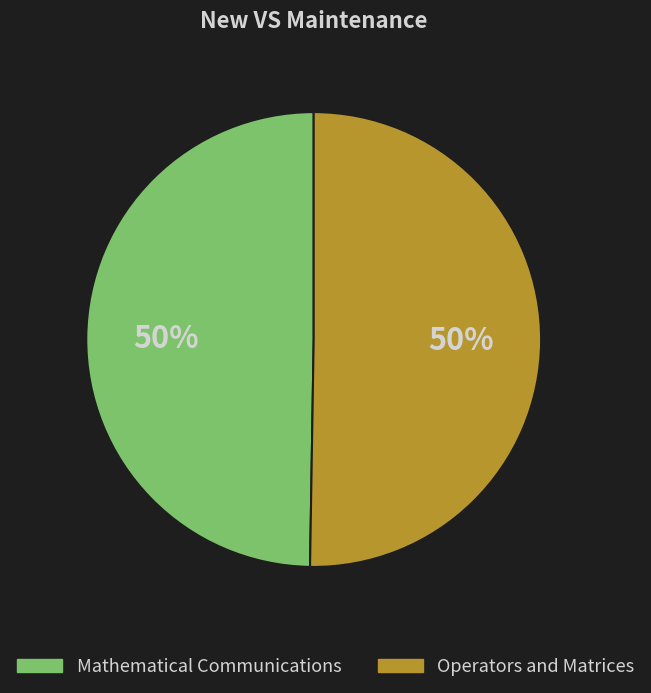

What percentage is the Mathematical Communications slice, to the nearest percent?

50%